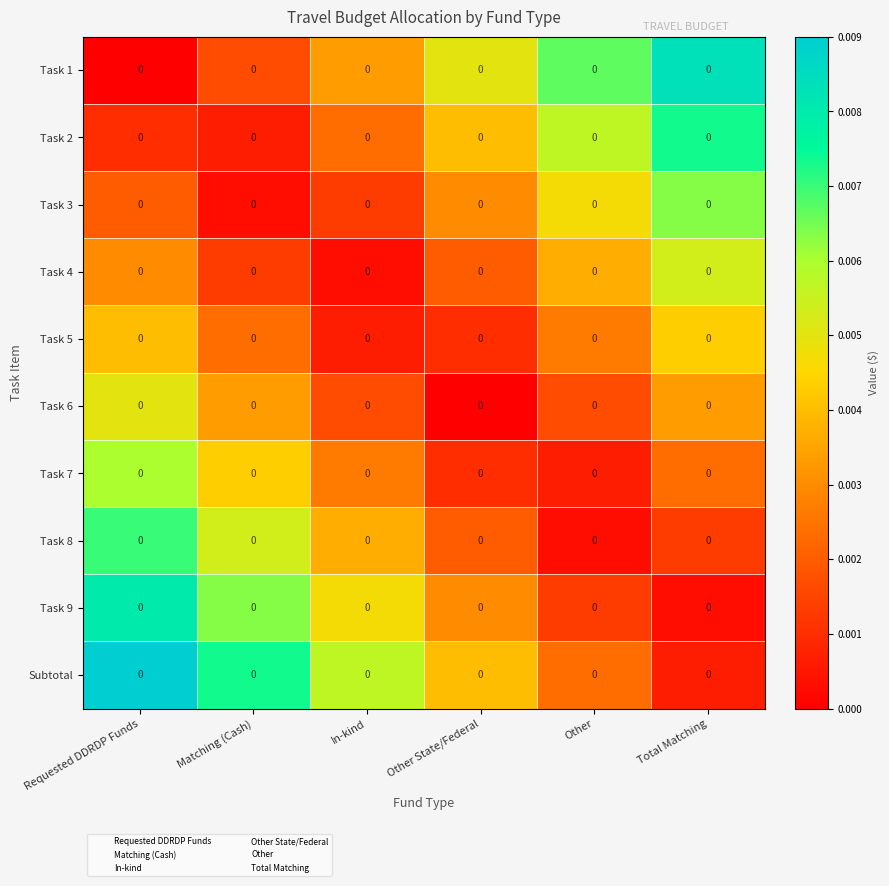

Reading right to left, list all the values displayed in this chart.

Task 1: Total Matching=0.0	Other=0.0	Other State/Federal=0.0	In-kind=0.0	Matching (Cash)=0.0	Requested DDRDP Funds=0.0
Task 2: Total Matching=0.0	Other=0.0	Other State/Federal=0.0	In-kind=0.0	Matching (Cash)=0.0	Requested DDRDP Funds=0.0
Task 3: Total Matching=0.0	Other=0.0	Other State/Federal=0.0	In-kind=0.0	Matching (Cash)=0.0	Requested DDRDP Funds=0.0
Task 4: Total Matching=0.0	Other=0.0	Other State/Federal=0.0	In-kind=0.0	Matching (Cash)=0.0	Requested DDRDP Funds=0.0
Task 5: Total Matching=0.0	Other=0.0	Other State/Federal=0.0	In-kind=0.0	Matching (Cash)=0.0	Requested DDRDP Funds=0.0
Task 6: Total Matching=0.0	Other=0.0	Other State/Federal=0.0	In-kind=0.0	Matching (Cash)=0.0	Requested DDRDP Funds=0.0
Task 7: Total Matching=0.0	Other=0.0	Other State/Federal=0.0	In-kind=0.0	Matching (Cash)=0.0	Requested DDRDP Funds=0.0
Task 8: Total Matching=0.0	Other=0.0	Other State/Federal=0.0	In-kind=0.0	Matching (Cash)=0.0	Requested DDRDP Funds=0.0
Task 9: Total Matching=0.0	Other=0.0	Other State/Federal=0.0	In-kind=0.0	Matching (Cash)=0.0	Requested DDRDP Funds=0.0
Subtotal: Total Matching=0.0	Other=0.0	Other State/Federal=0.0	In-kind=0.0	Matching (Cash)=0.0	Requested DDRDP Funds=0.0